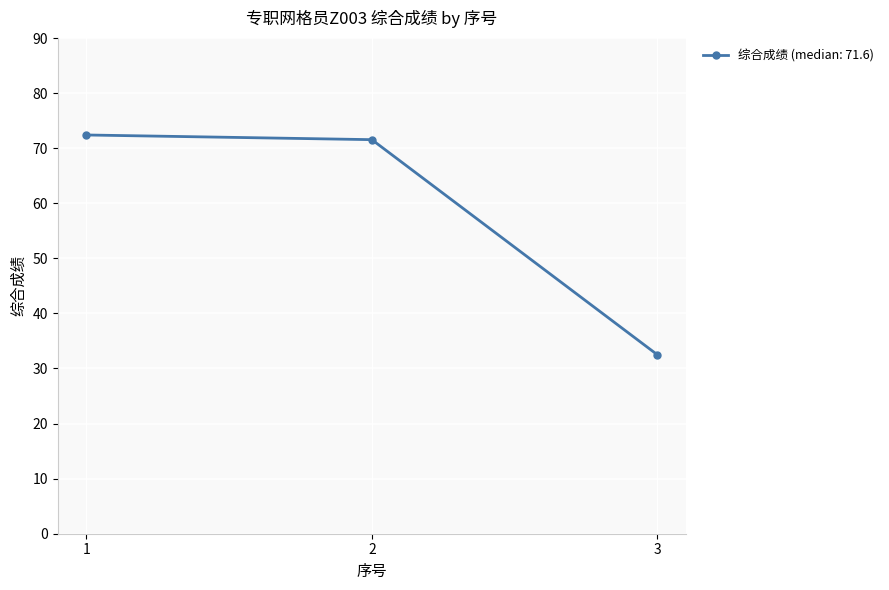

Does the chart display data point markers on the line(s)?

Yes